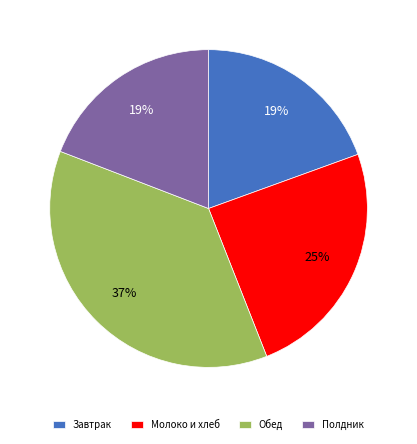

Do Завтрак and Полдник together represent more than half of the pie?

No